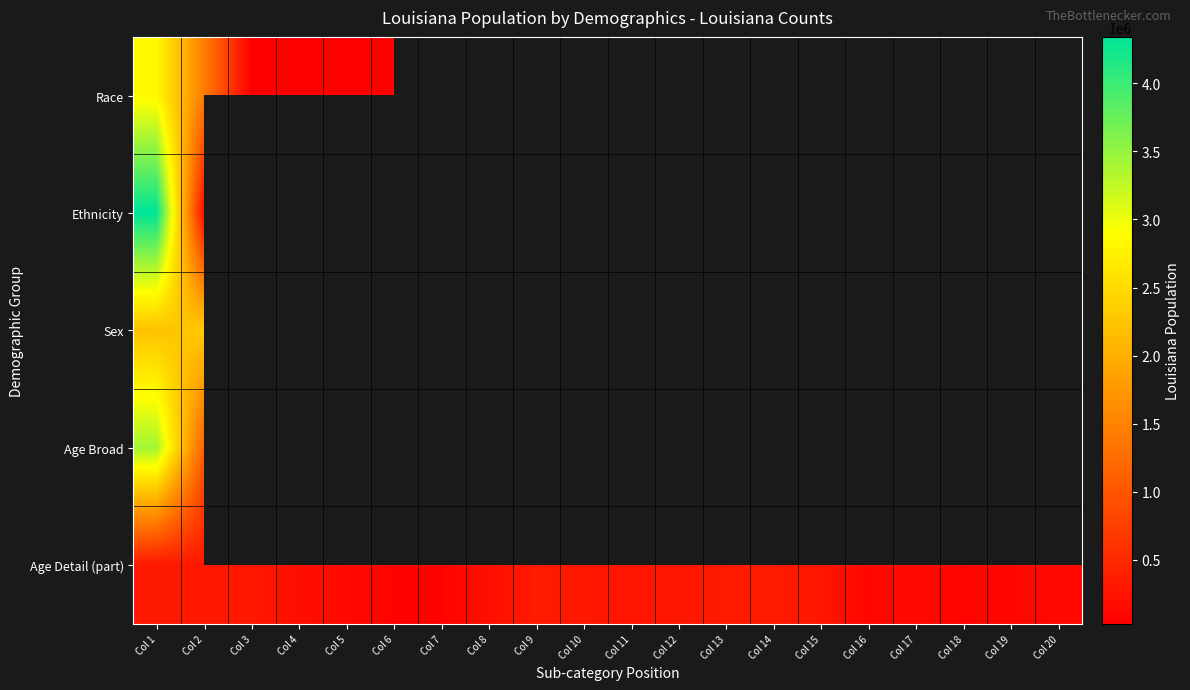

Is the value of Ethnicity at Col 16 greater than the value of Race at Col 1?

No